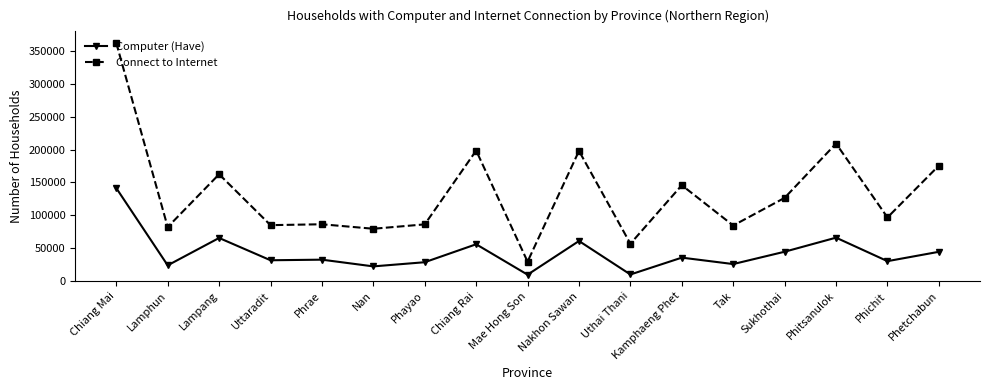

What is the sum of all Connect to Internet values?

2265948